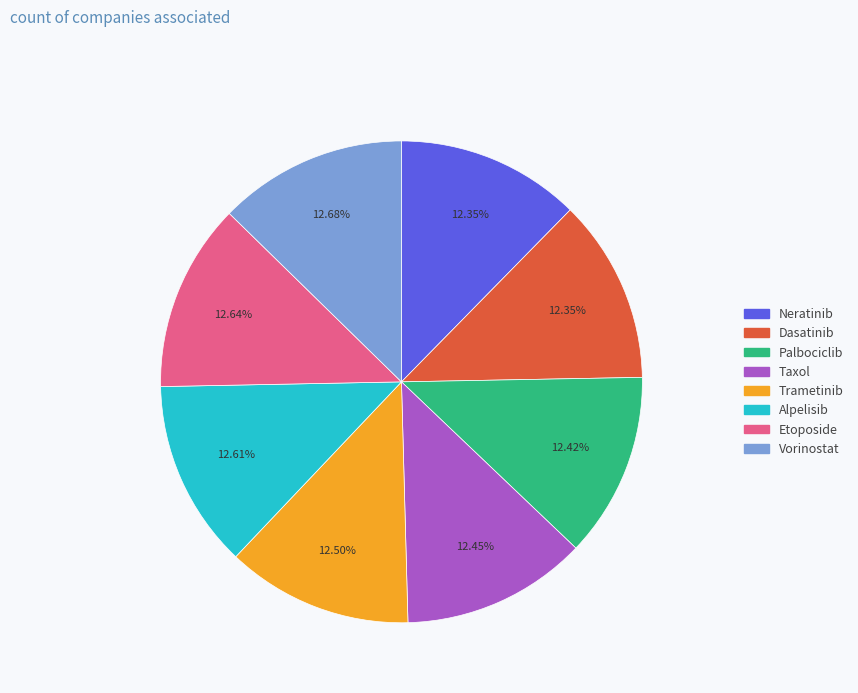

The Palbociclib slice represents 1% of the pie. True or false?

False